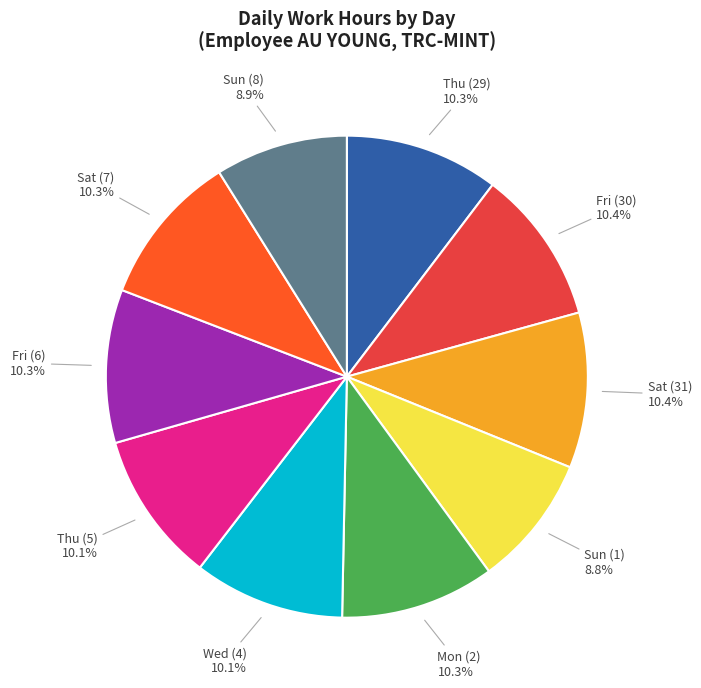

To the nearest percent, what portion does Wed (4) represent?

10%